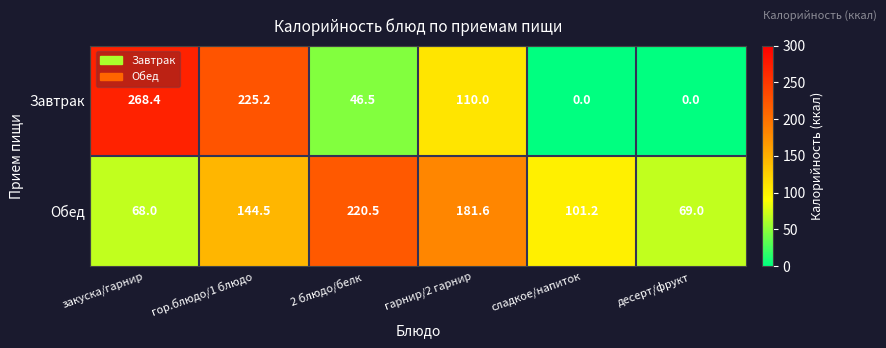

Is it true that Обед equals 181.6 at гарнир/2 гарнир?

True